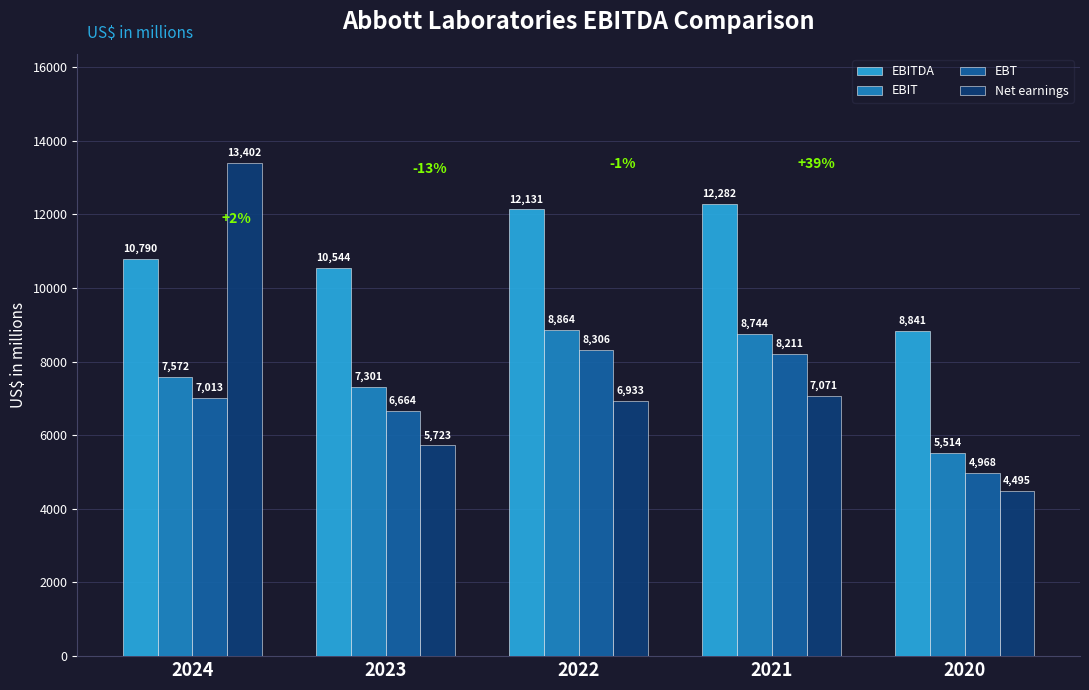

The Net earnings series shows 7425 at 2020. True or false?

False